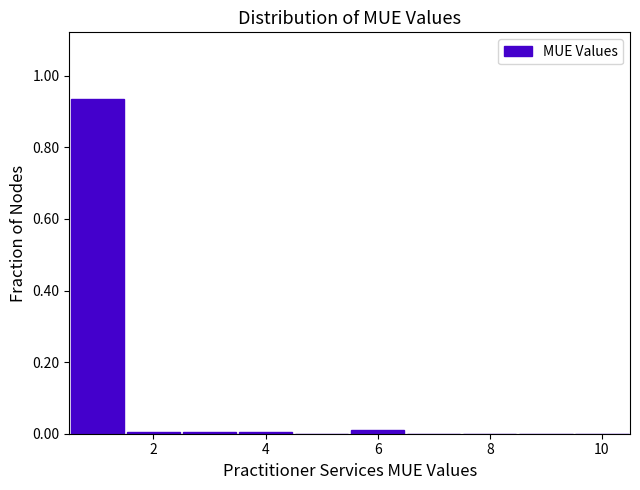

Reading left to right, transcribe this chart: for each bar, give the range it covers on the x-axis and its height. Neither the bar edges nor the heights are printed on the chart, so give them approximately, as read against the axes.

0.5 to 1.5: 0.94
1.5 to 2.5: under 0.02
2.5 to 3.5: under 0.02
3.5 to 4.5: under 0.02
4.5 to 5.5: 0
5.5 to 6.5: under 0.02
6.5 to 7.5: 0
7.5 to 8.5: 0
8.5 to 9.5: 0
9.5 to 10.5: 0